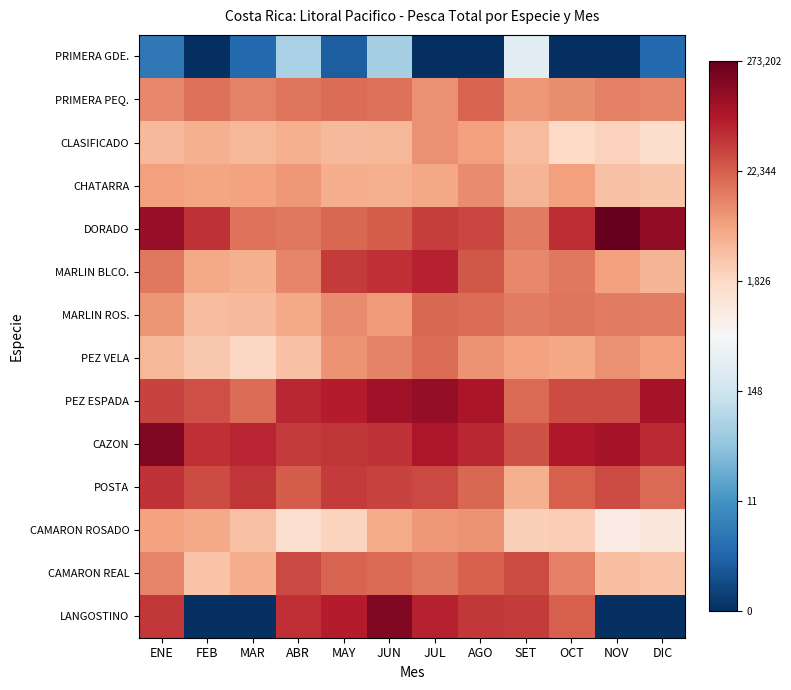

Rank the series by their maximum value, from lowest to highest.

PRIMERA GDE., CAMARON ROSADO, CLASIFICADO, CHATARRA, PEZ VELA, MARLIN ROS., PRIMERA PEQ., CAMARON REAL, POSTA, MARLIN BLCO., PEZ ESPADA, LANGOSTINO, CAZON, DORADO